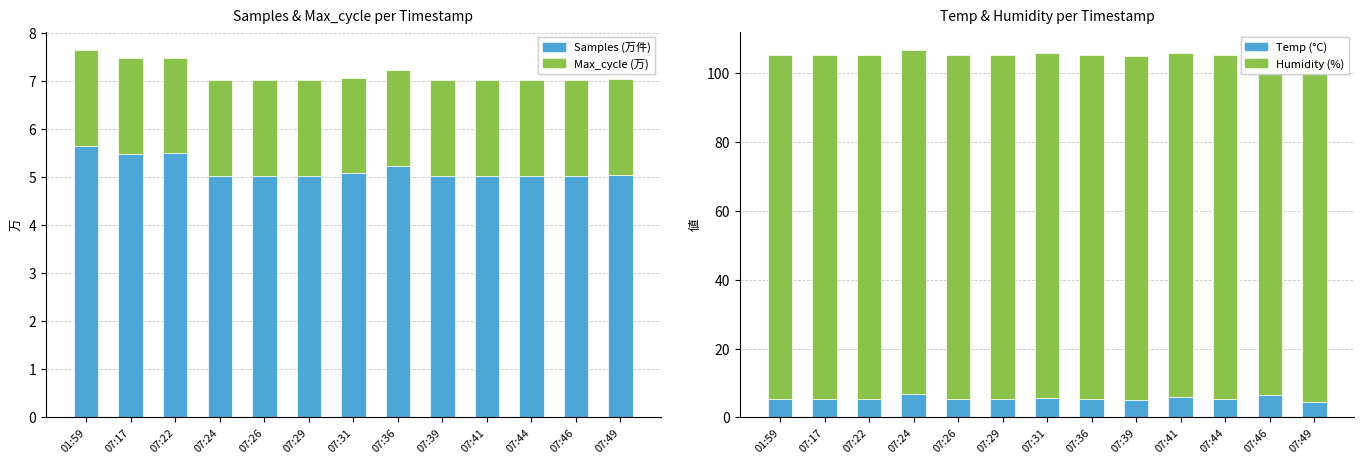

At which category is the sum across all series the highest?

07:24